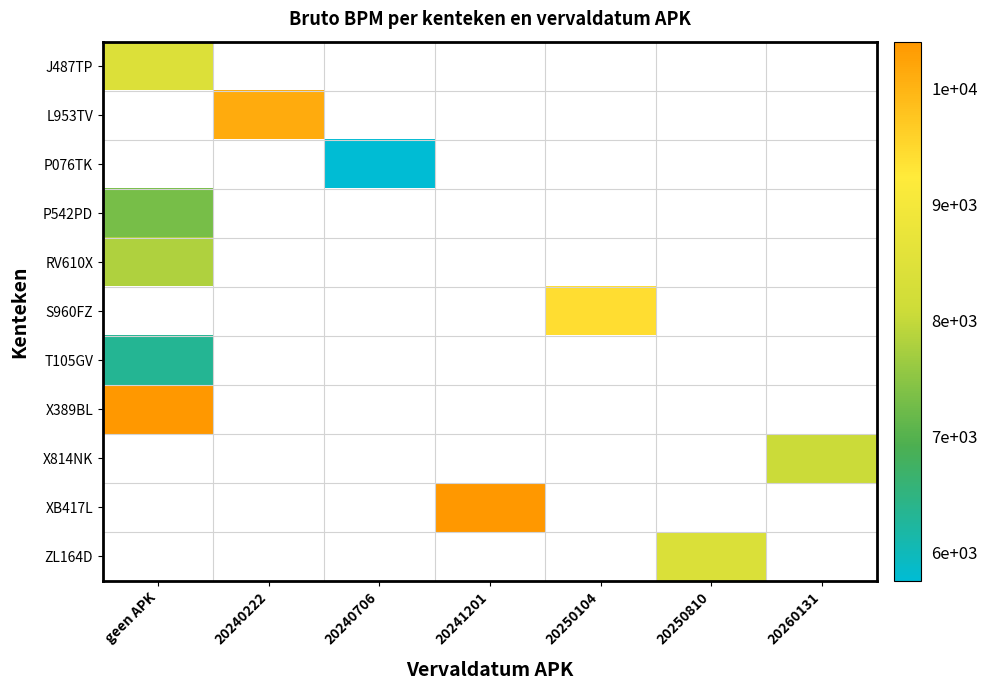

At how many categories does at least one series exceed 7681?

6